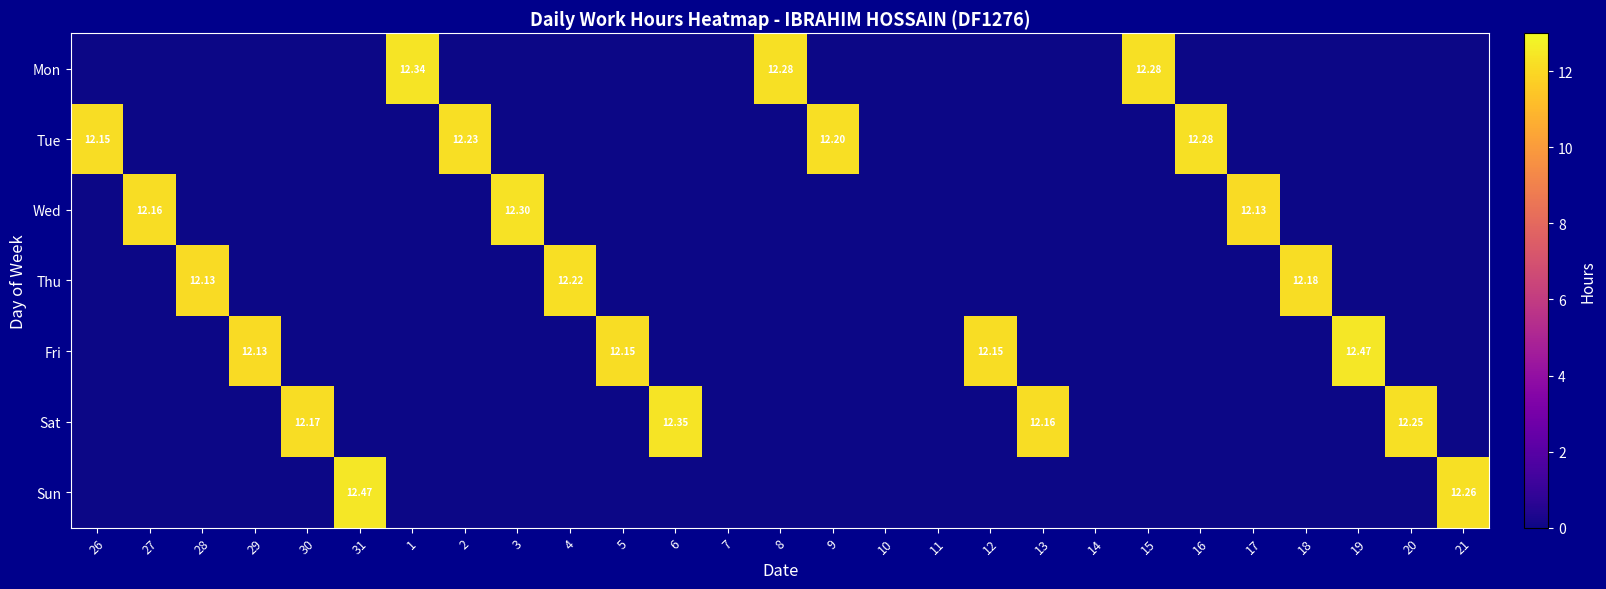

Which category has the lowest value in the Sat series?

26